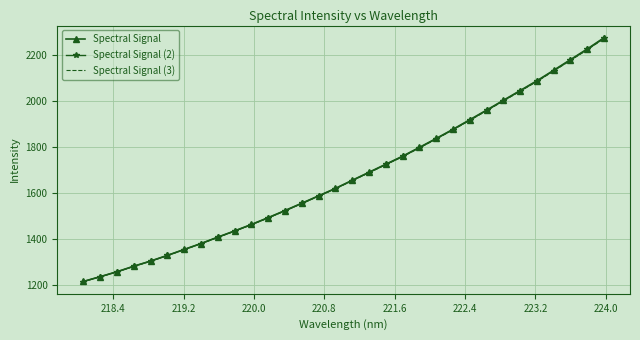

What is the maximum value for Spectral Signal (2)?

2274.8